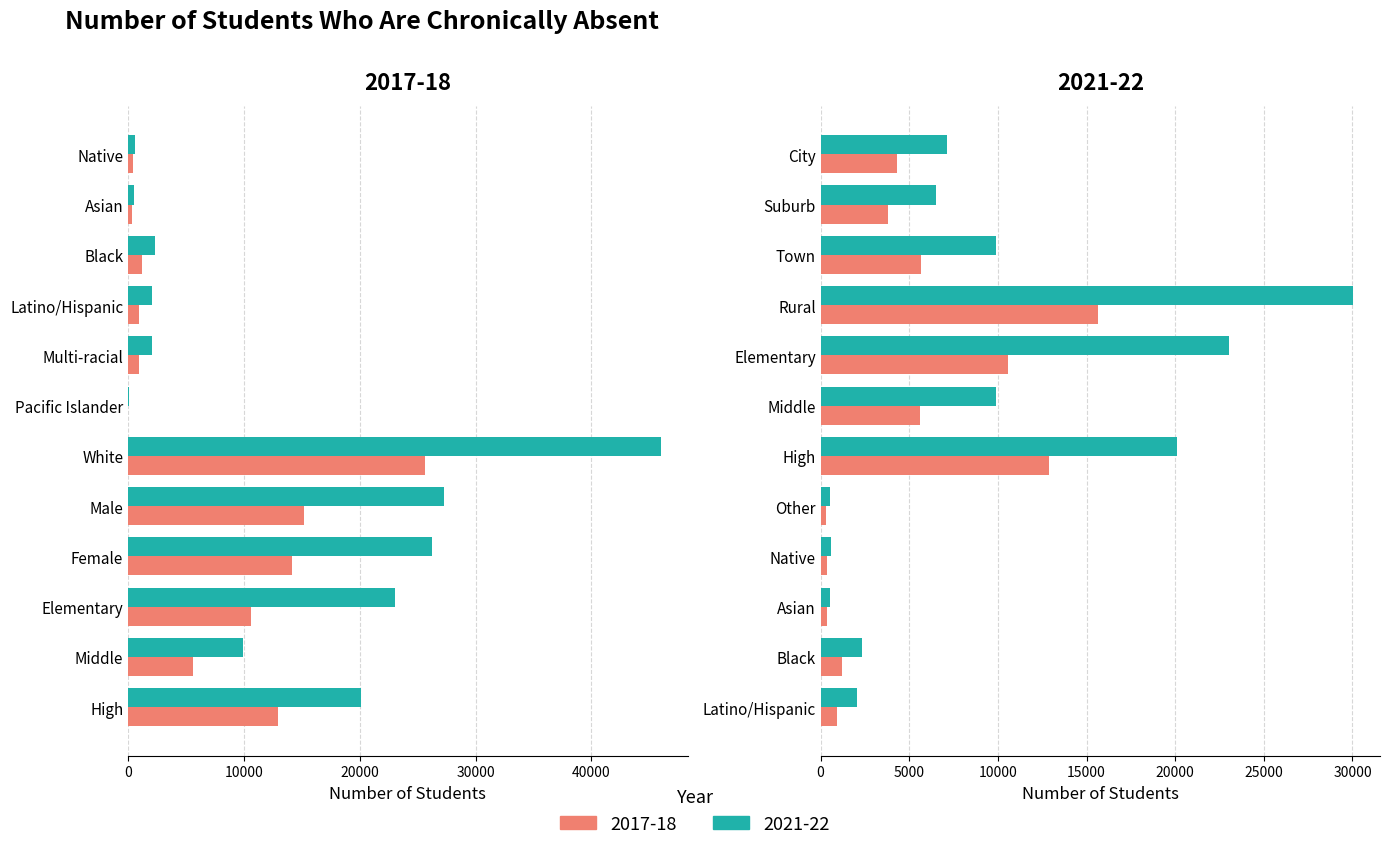

Which label corresponds to the largest value in the chart?

White